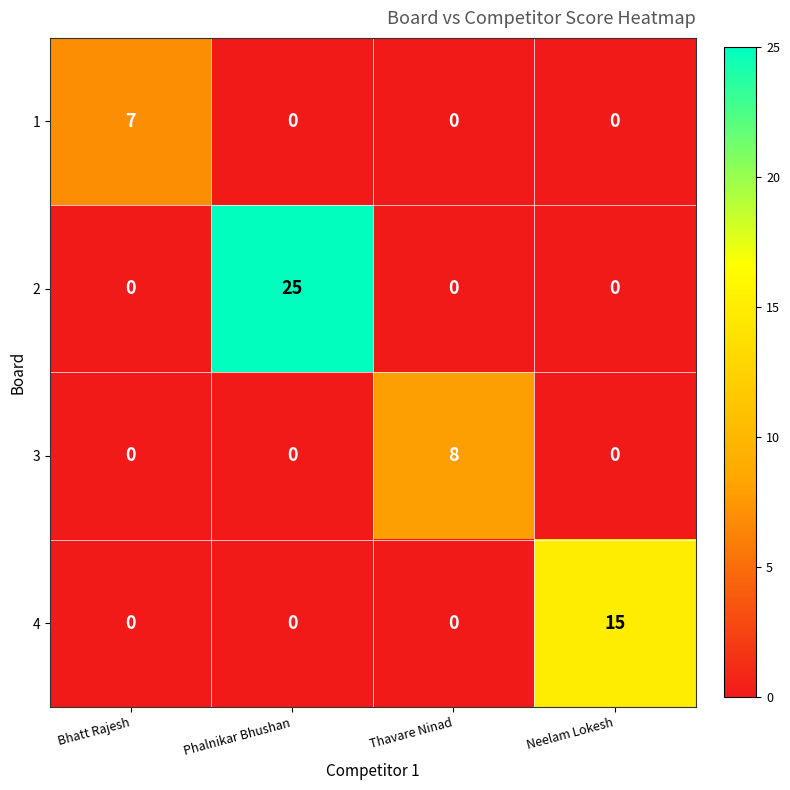

Count the number of data series in this chart.

4